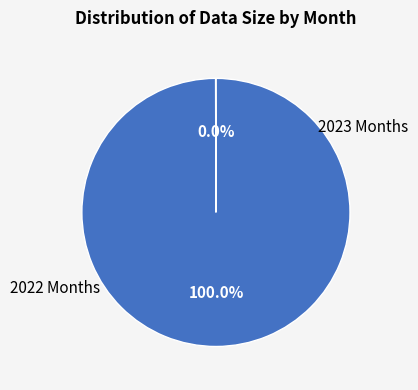

Does any single category account for the majority?

Yes